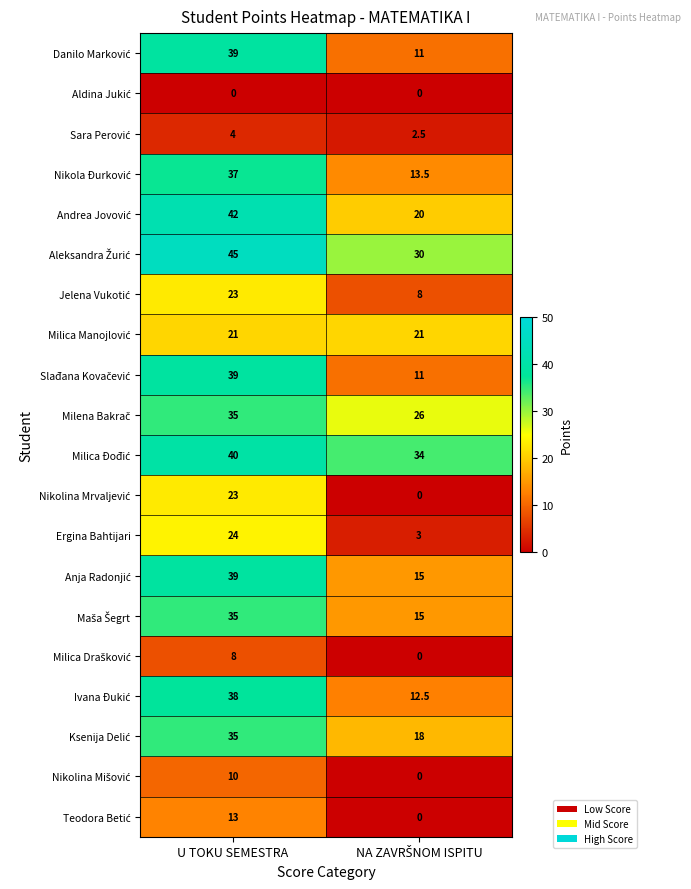

What is the difference between the maximum and minimum values in the Ergina Bahtijari series?

21.0